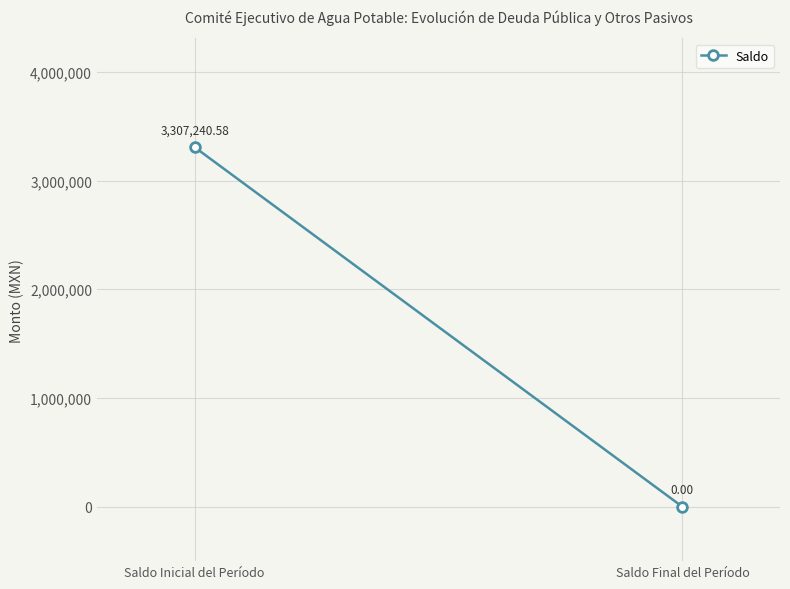

Is it true that the value at Saldo Inicial del Período is 2105965.7?

False